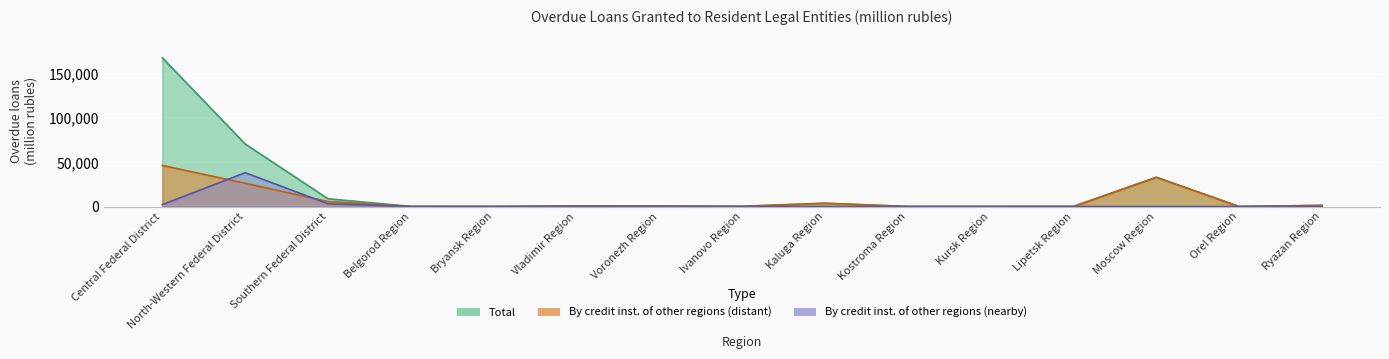

What is the difference between the maximum and second lowest values in the By credit institutions of other regions (nearby) series?

38261